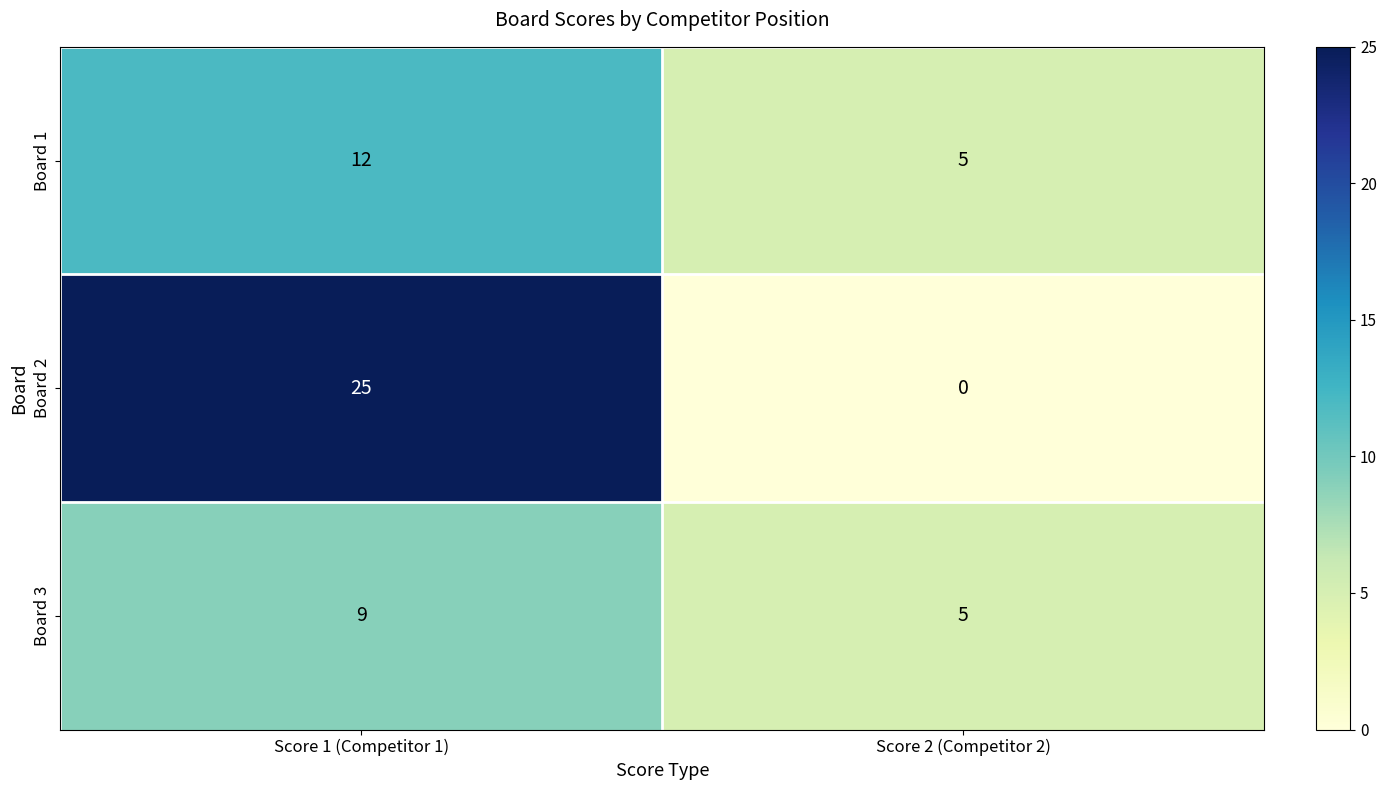

List the series in order of their peak value, highest first.

Board 2, Board 1, Board 3